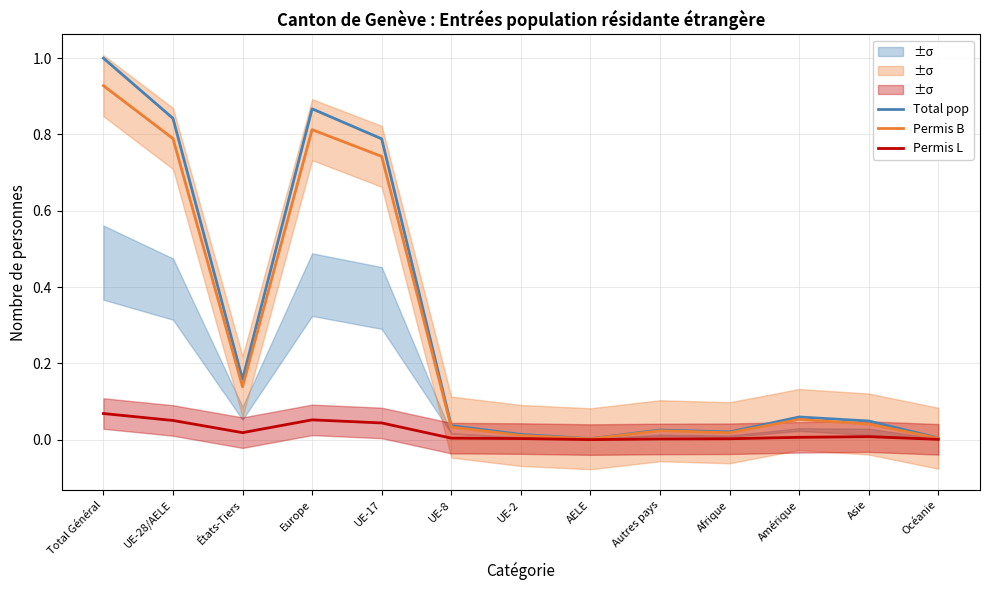

Which label corresponds to the smallest value in the chart?

AELE